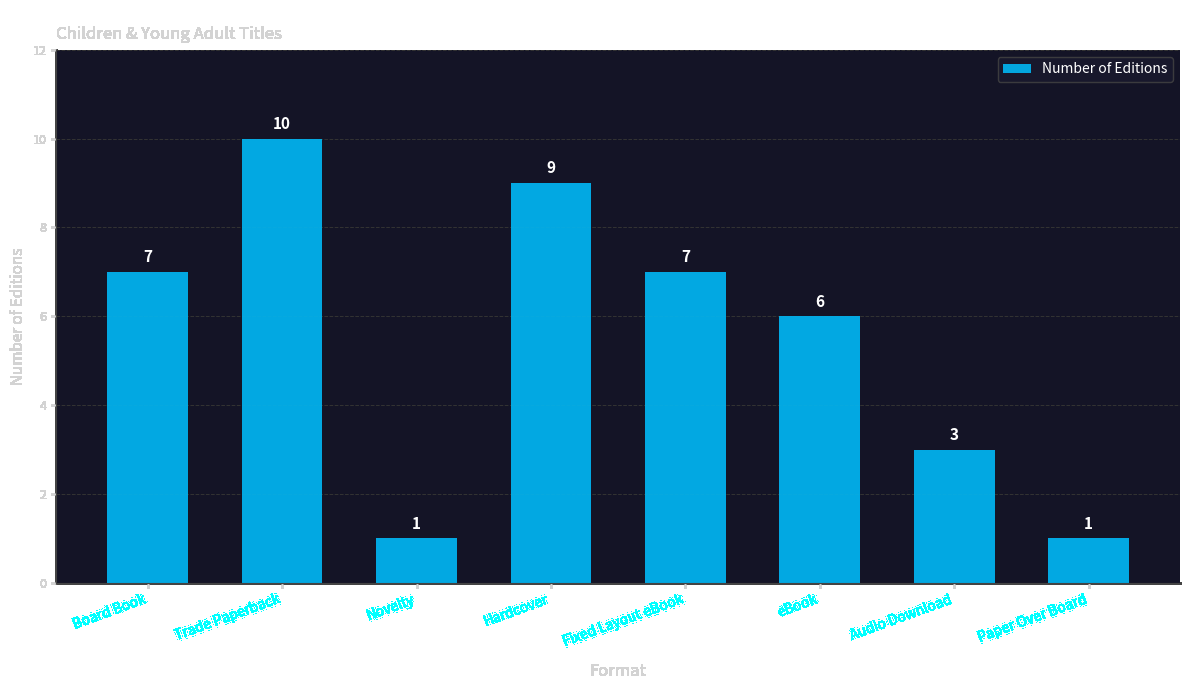

What is the value of the 7th bar from the left?

3